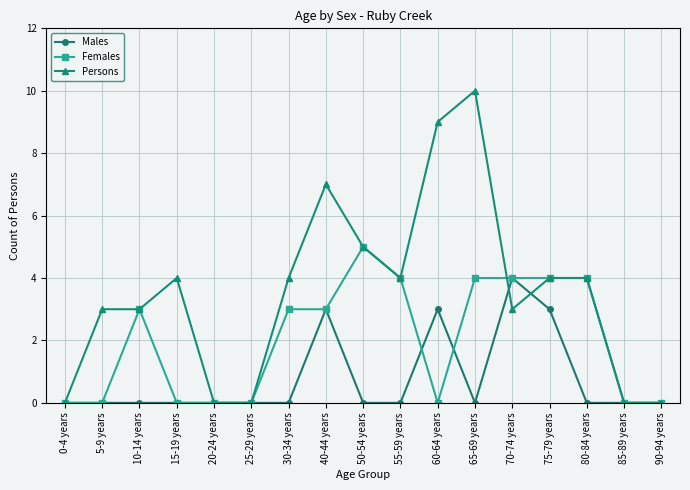

What is the sum of the Males values at 60-64 years and 5-9 years?

3